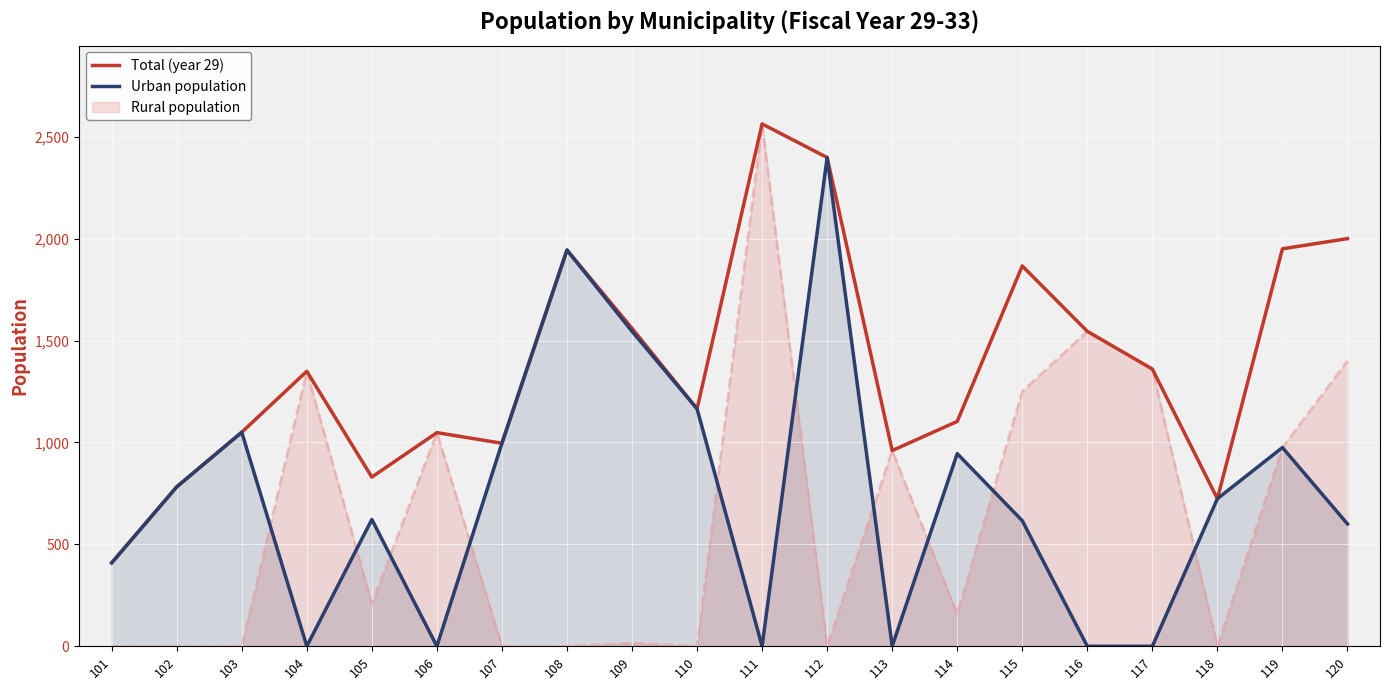

Which series changed the most between 119 and 120?

Urban population